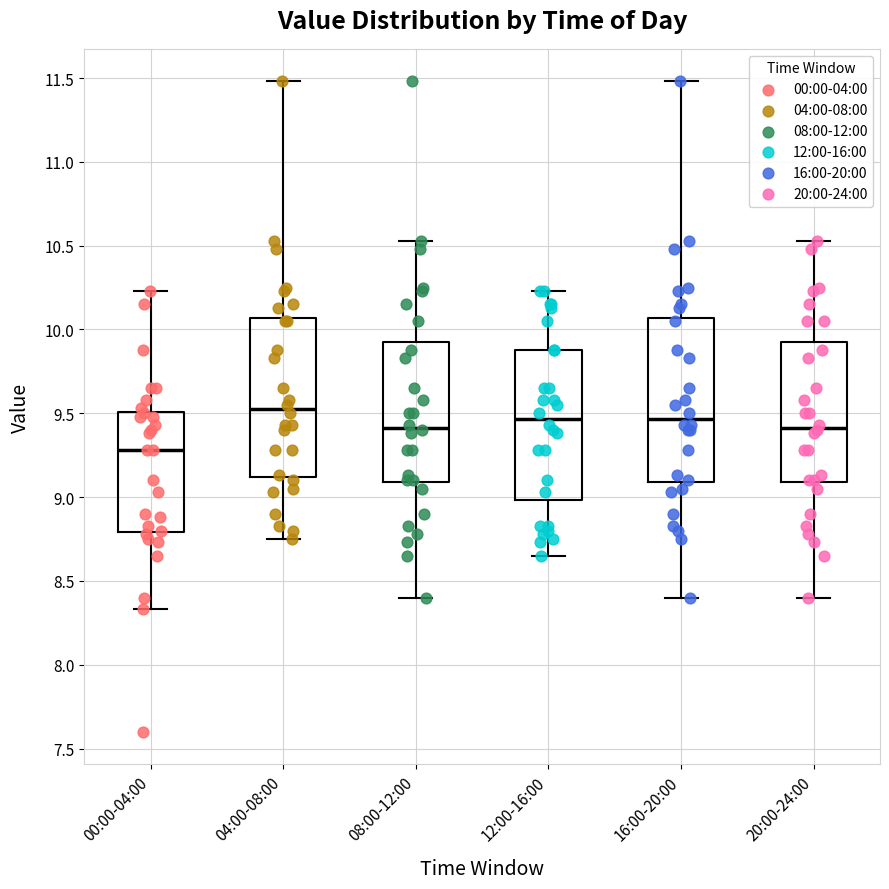

Which box's median line is the highest?

04:00-08:00